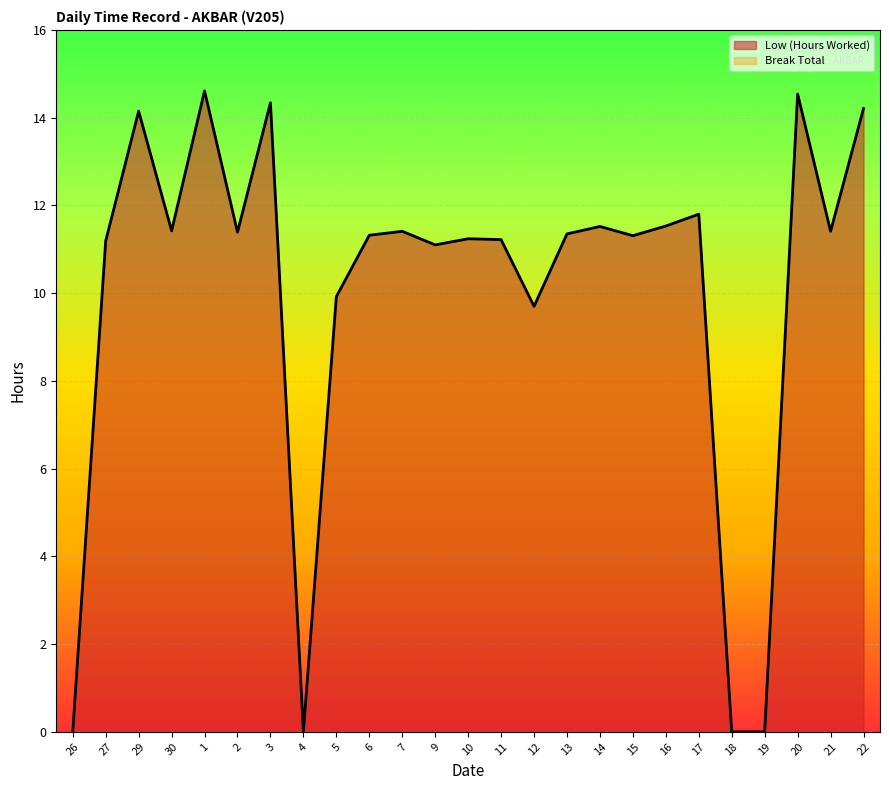

Reading left to right, transcribe all the data shown in this chart.

0.0	11.2	14.2	11.4	14.6	11.4	14.3	0.0	9.9	11.3	11.4	11.1	11.2	11.2	9.7	11.3	11.5	11.3	11.5	11.8	0.0	0.0	14.5	11.4	14.2